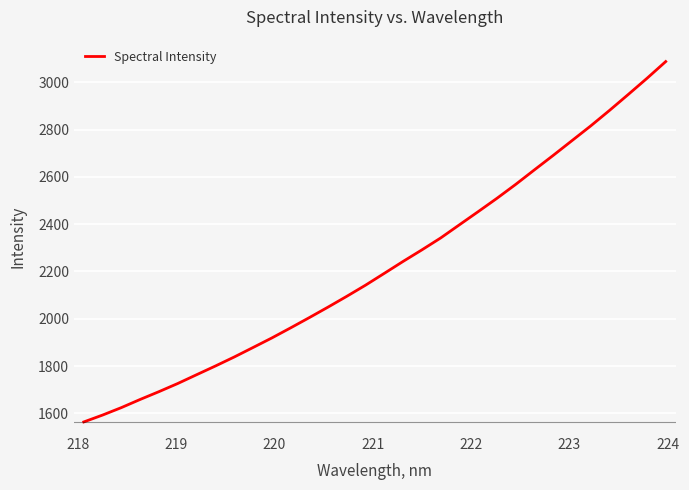

What is the difference between the maximum and minimum values?

1524.5